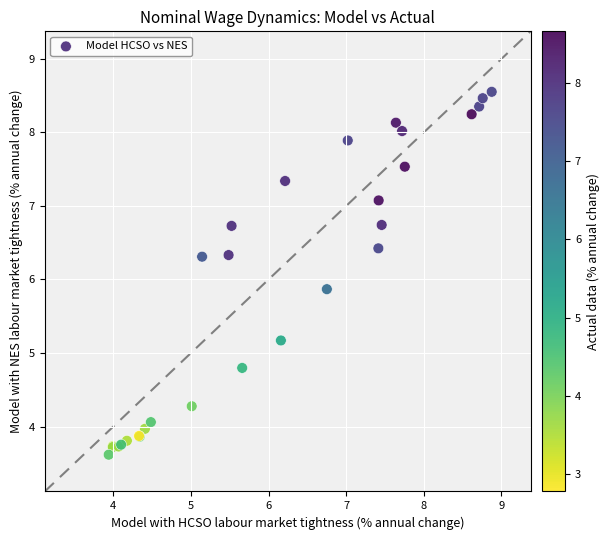

What Y value in the scatter plot is closest to 6?

5.9